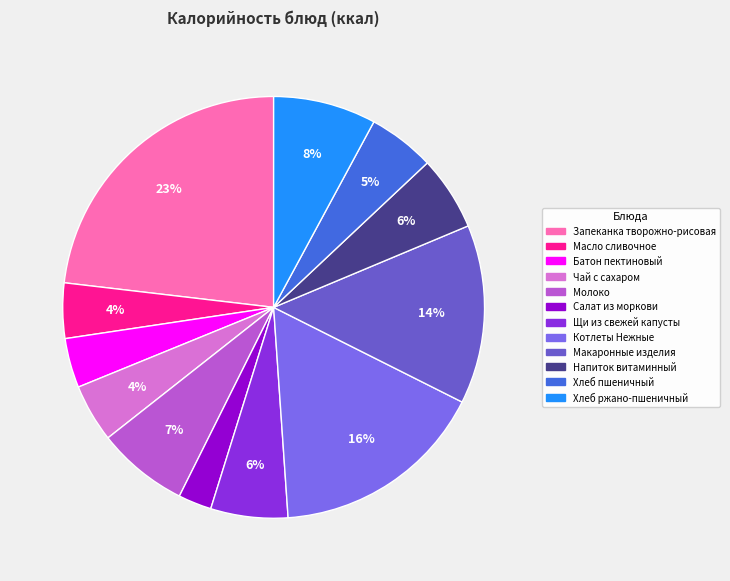

Approximately how many times larger is the value at Чай с сахаром compared to Батон пектиновый?

1.2